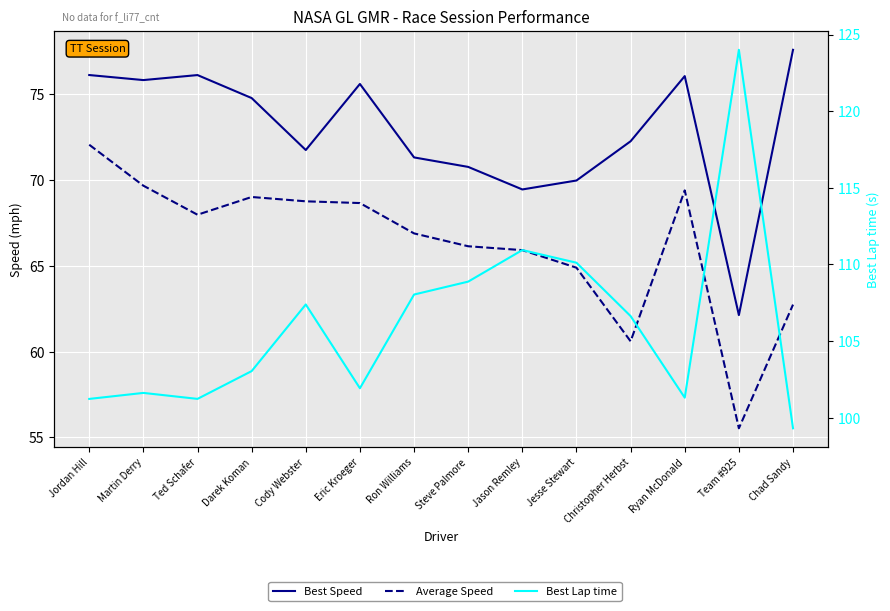

How many values in the Best Lap time series are below 106?

7